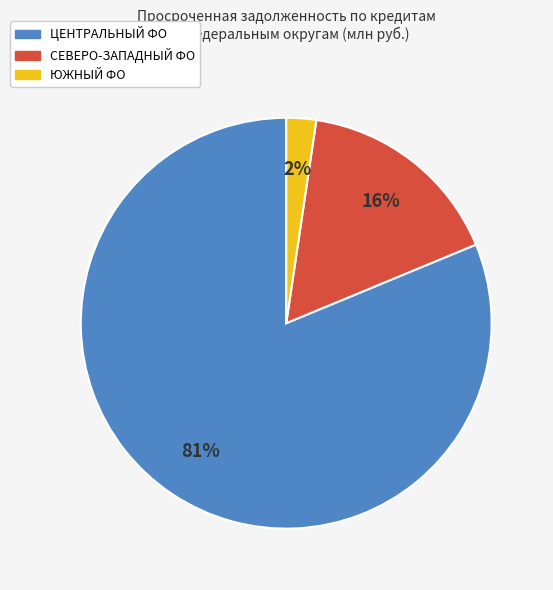

To the nearest percent, what is the average slice percentage?

33%